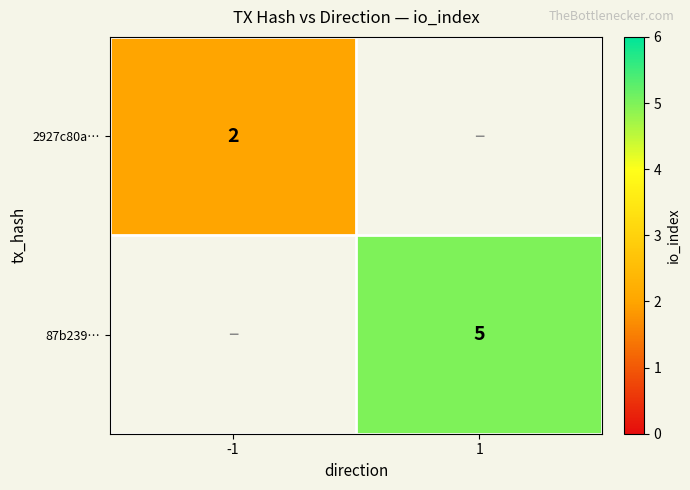

At which category does the chart reach its minimum across all series?

-1